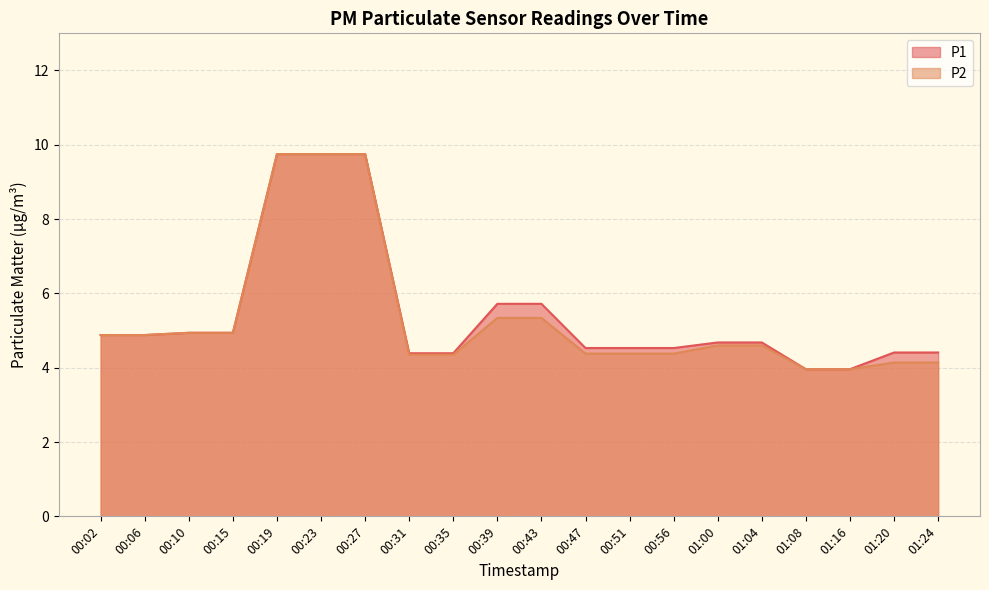

The value of P2 at 01:24 is 7.0. True or false?

False